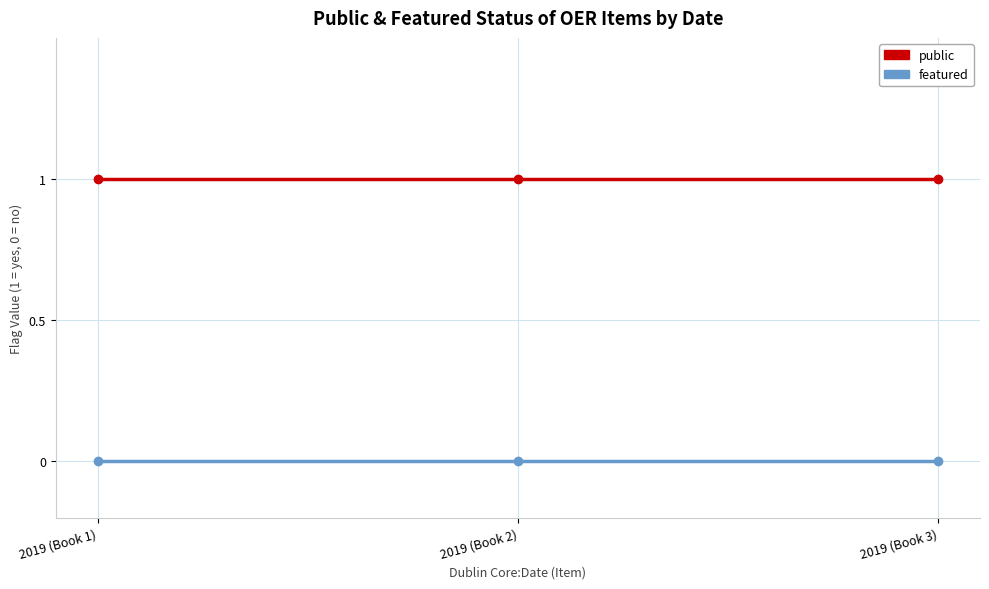

True or false: public has a value of 1 at 2019 (Book 3).

True